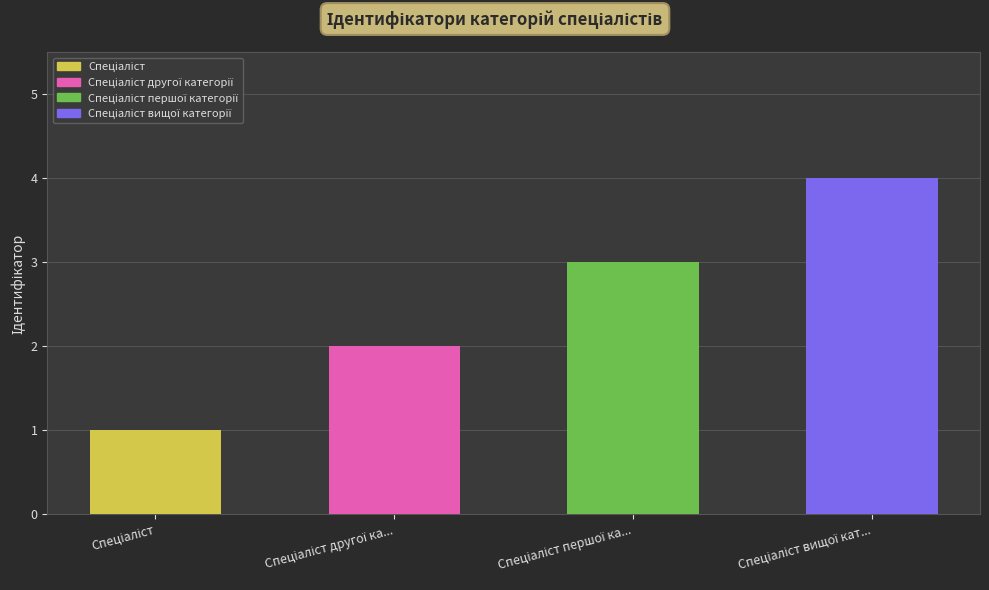

What is the value of the 1st bar from the left?

1